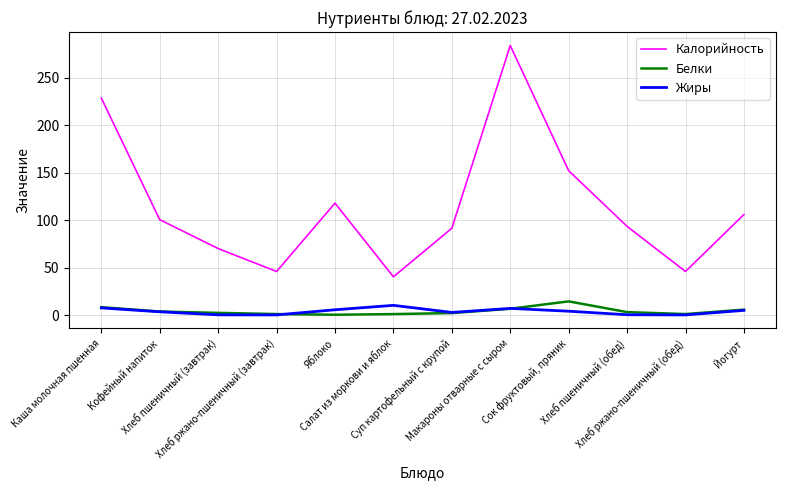

What is the average value of the Калорийность series?

114.8